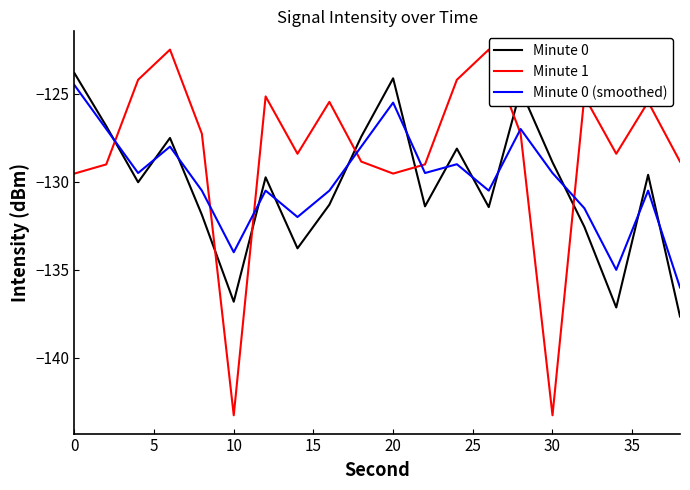

True or false: Minute 0 has a value of -123.8 at 0.

True